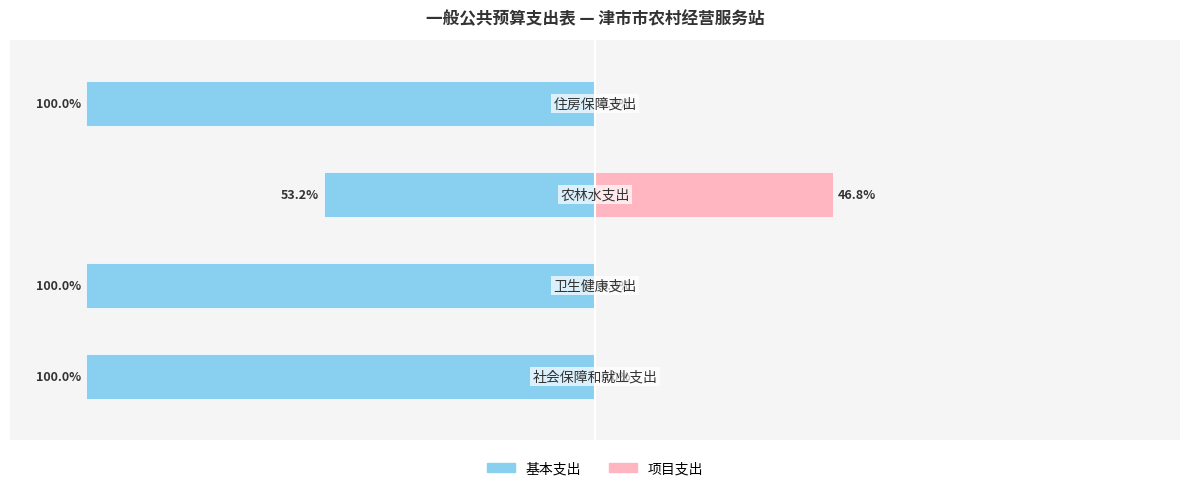

The 项目支出 series shows -21.8 at 3. True or false?

False